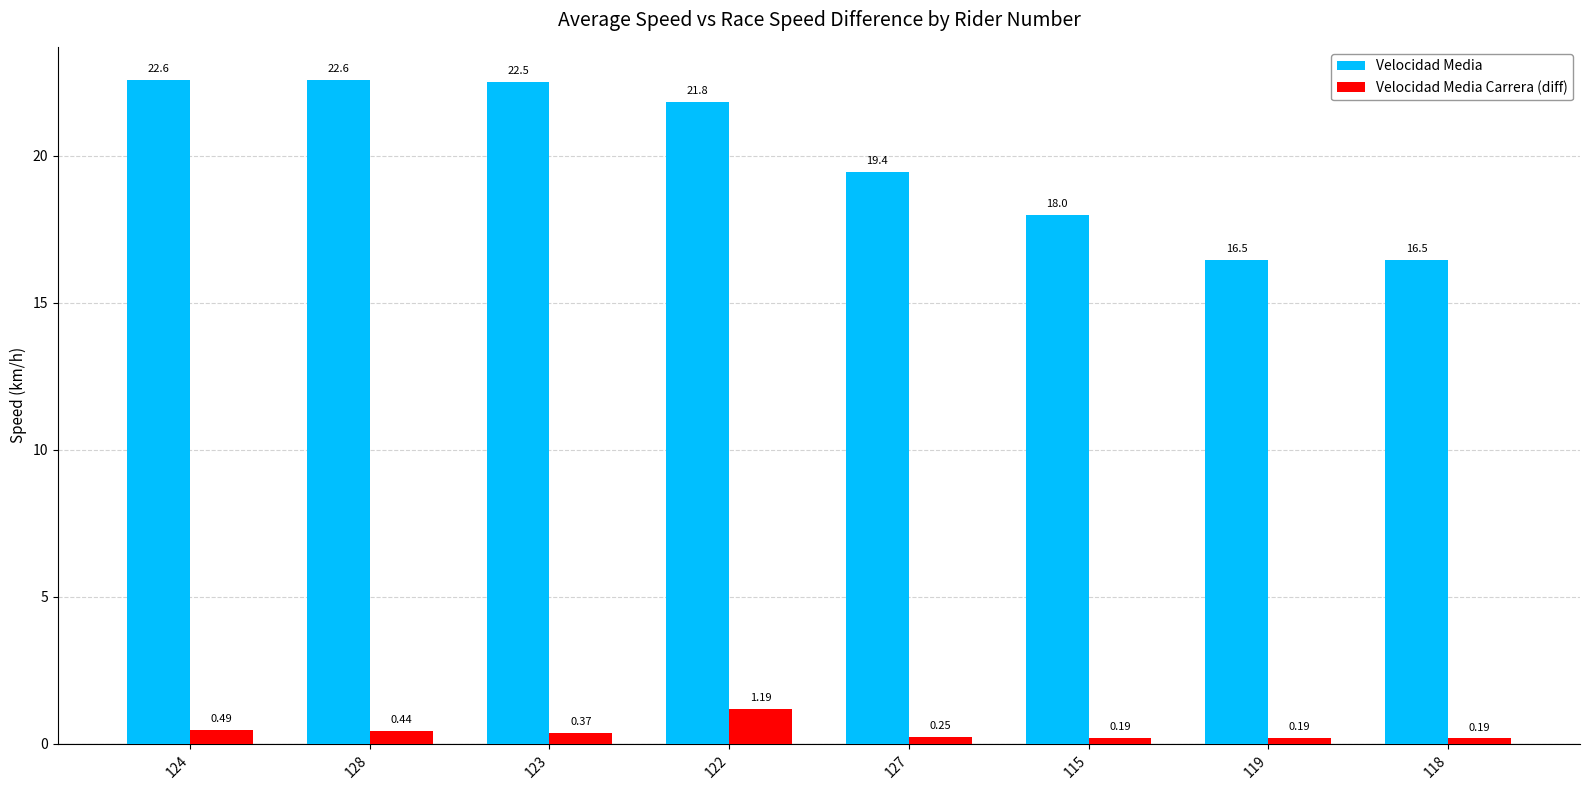

What is the average value of the Velocidad Media series?

20.0